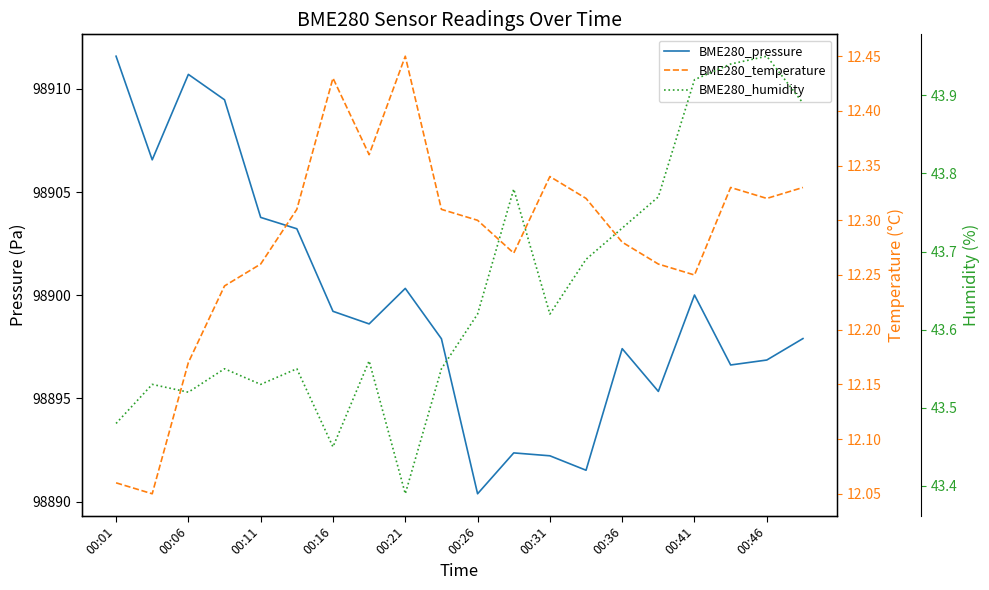

What is the maximum value shown in the chart?

98911.6